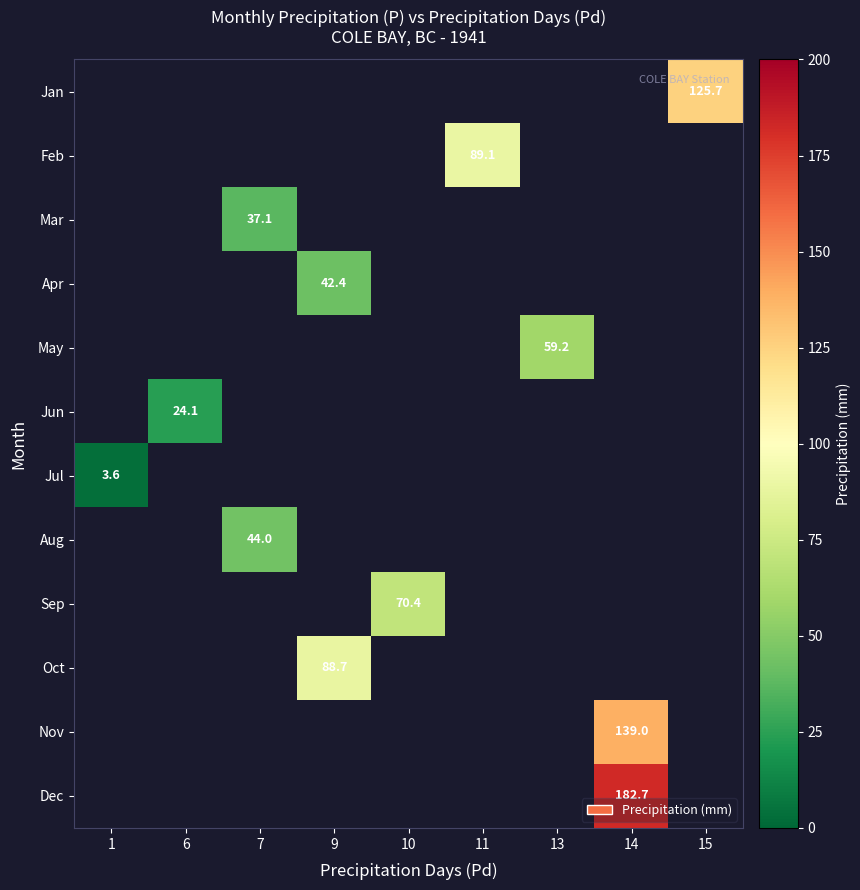

How many distinct data groups are displayed?

12